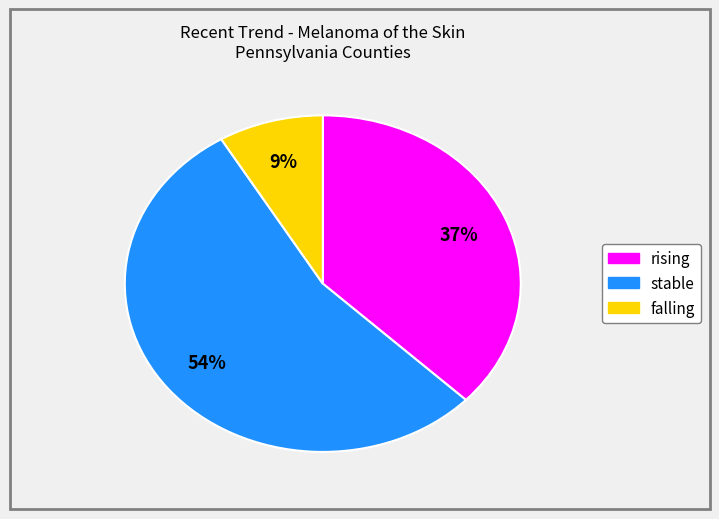

What is the smallest slice in the pie chart?

falling